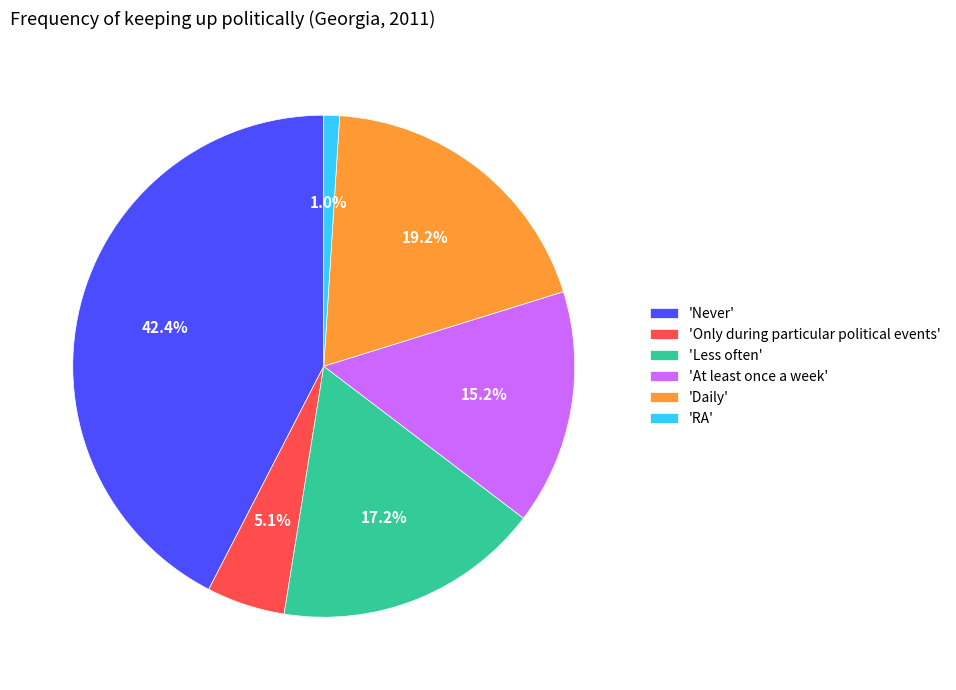

What is the smallest slice in the pie chart?

'RA'